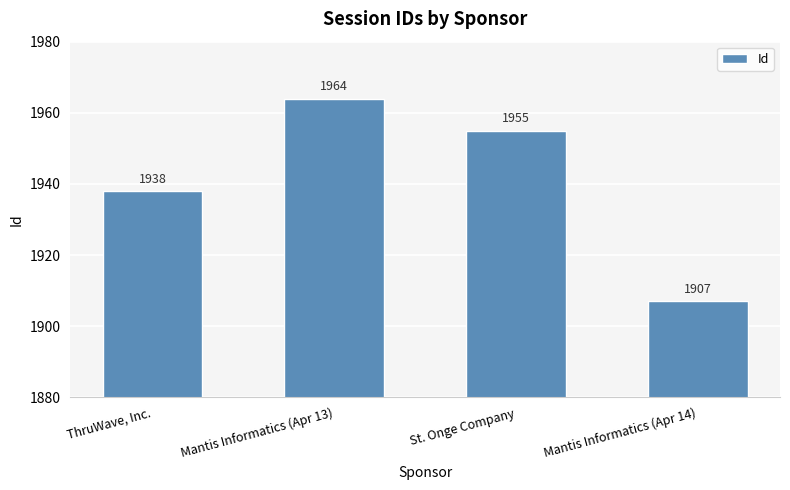

What is the maximum value shown in the chart?

1964